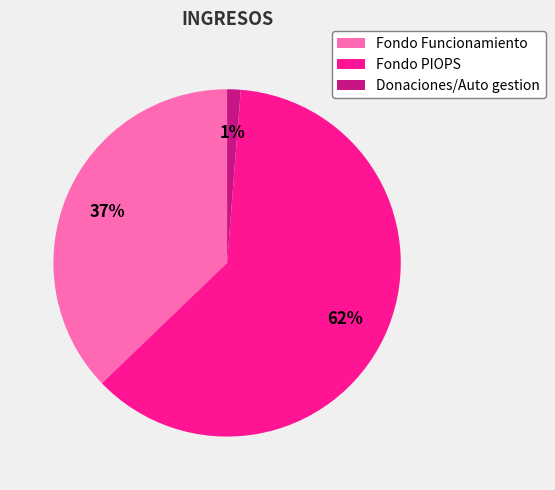

Is it true that Fondo PIOPS is 56% of the pie?

False